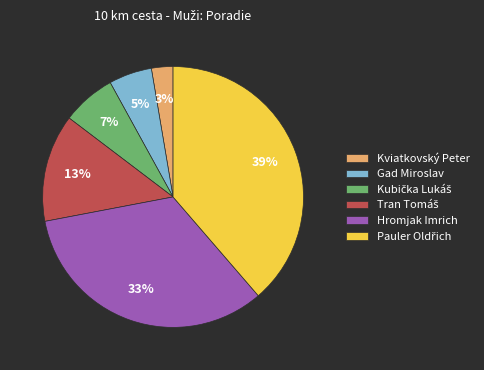

Which slice is the smallest?

Kviatkovský Peter